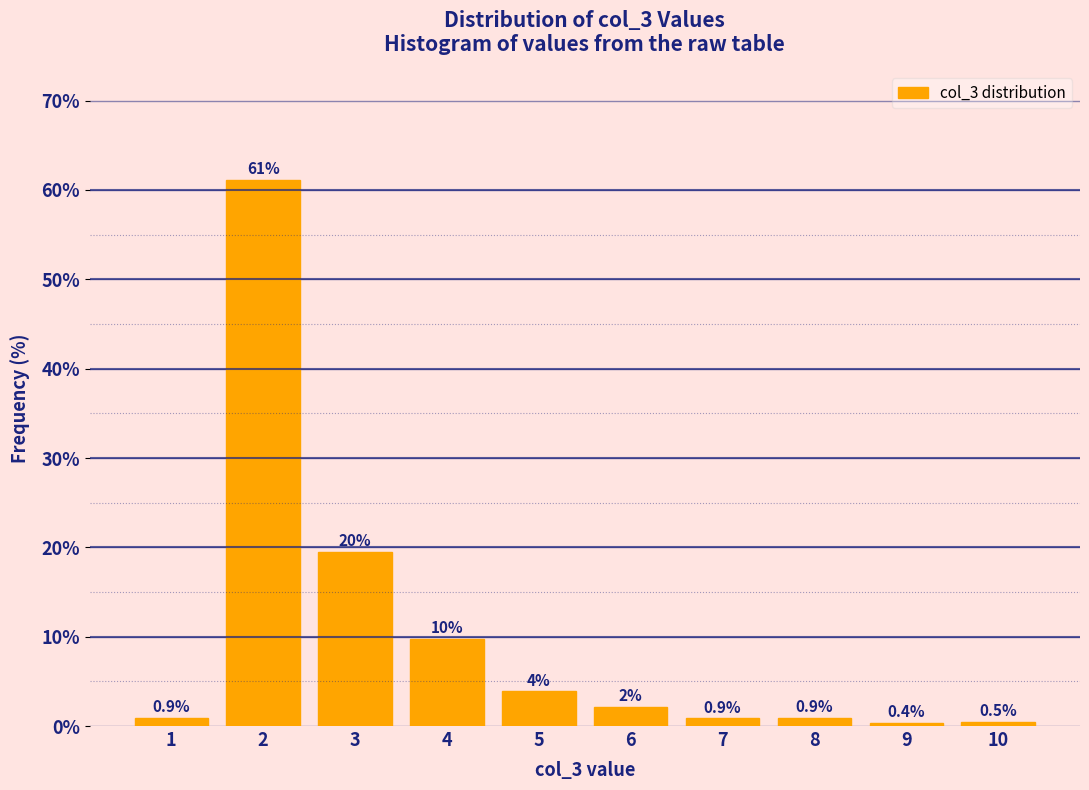

What is the value of the 2nd bar from the left?

61.1